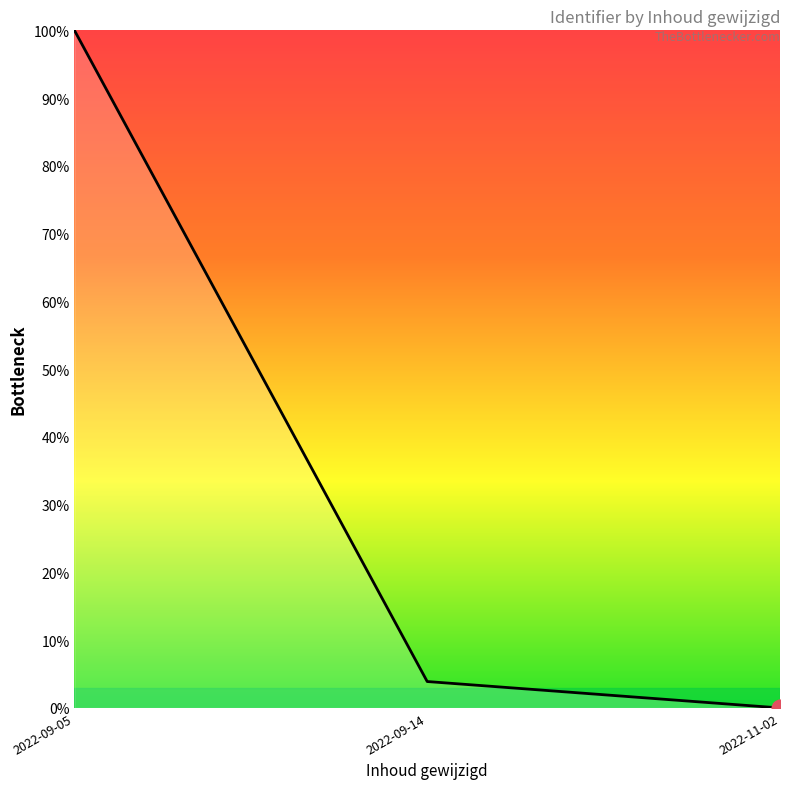

Does the chart display data point markers on the line(s)?

No